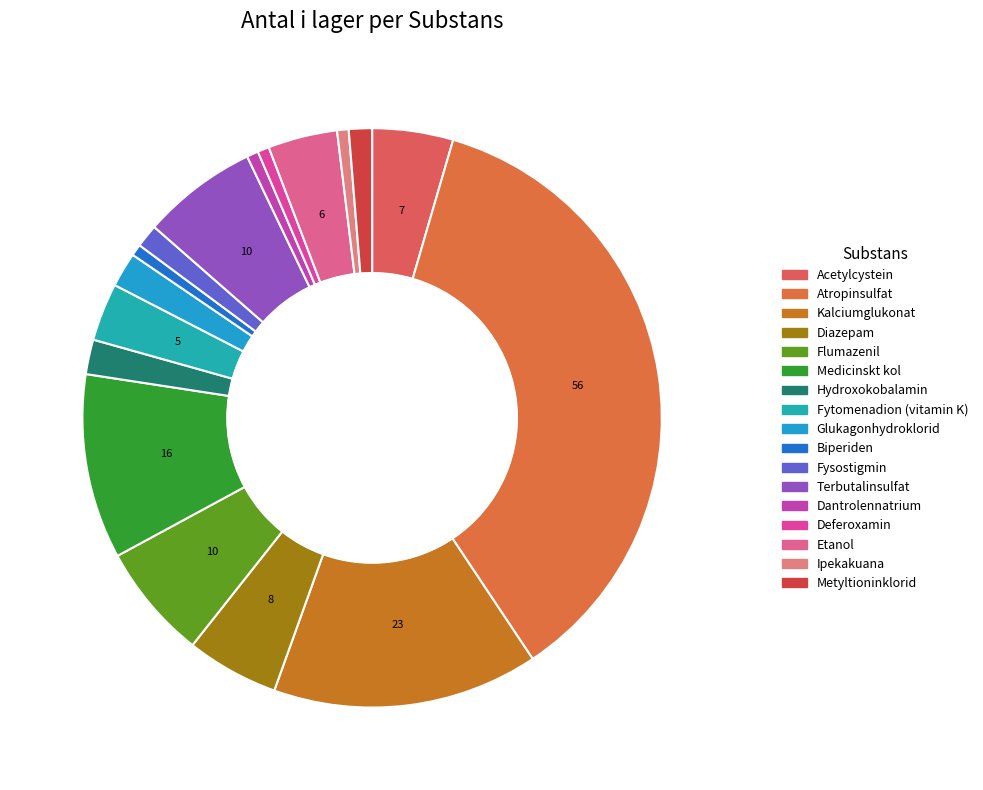

Is the sum of Flumazenil and Metyltioninklorid greater than half?

No